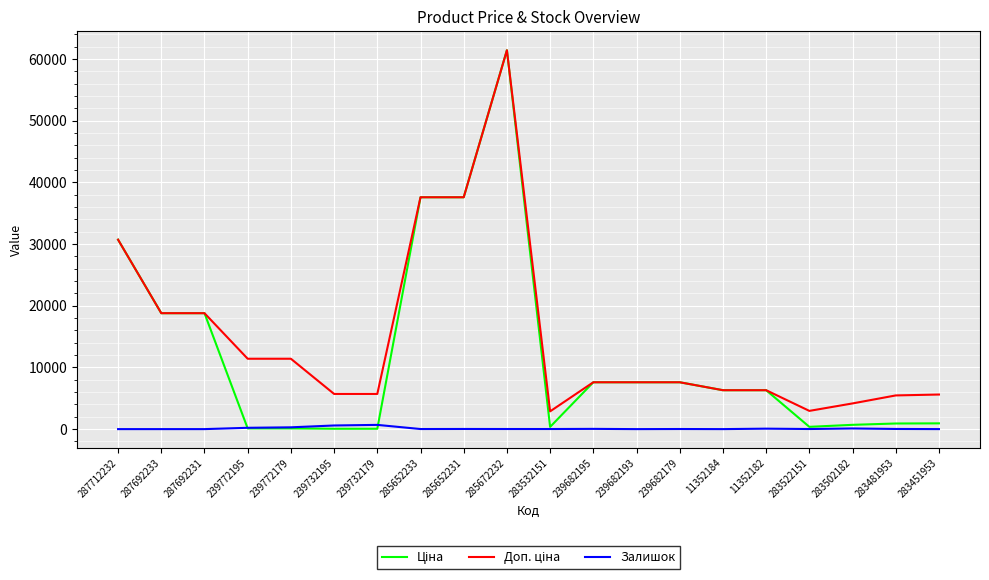

At which category is the sum across all series the highest?

285672232